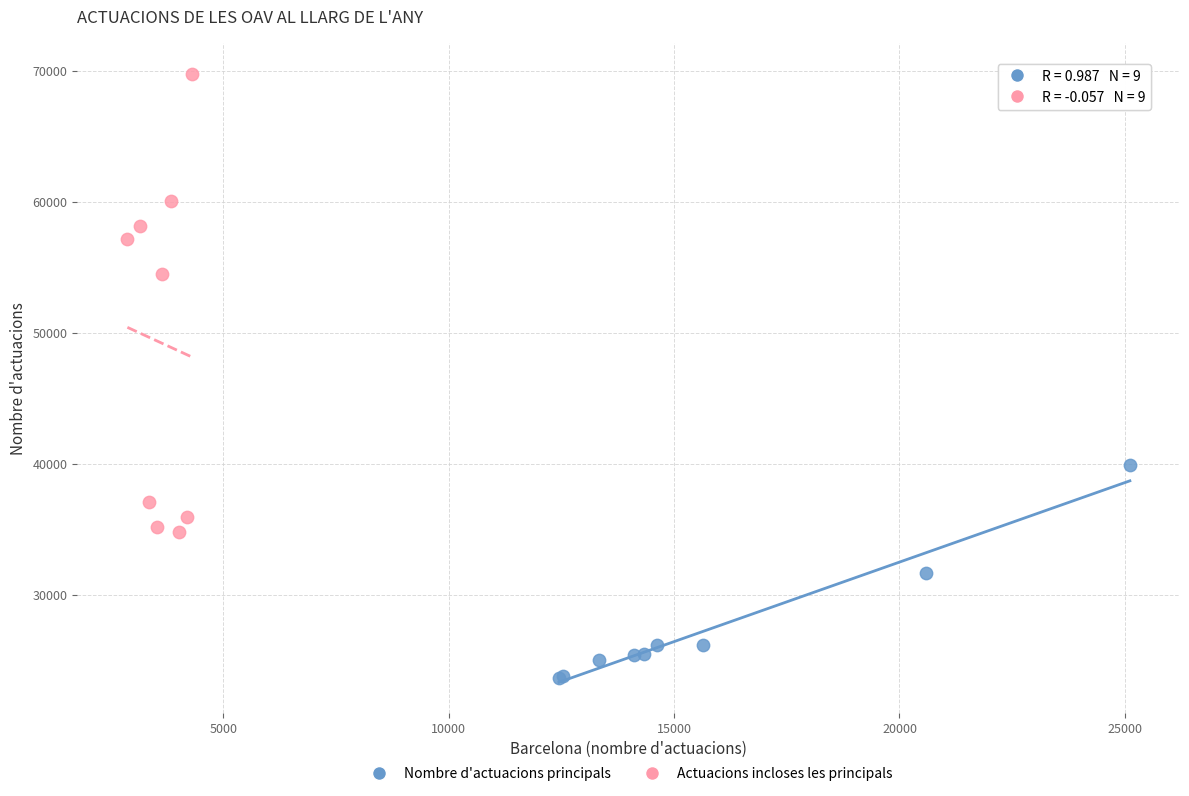

Which series contains the highest Y value?

Actuacions incloses les principals